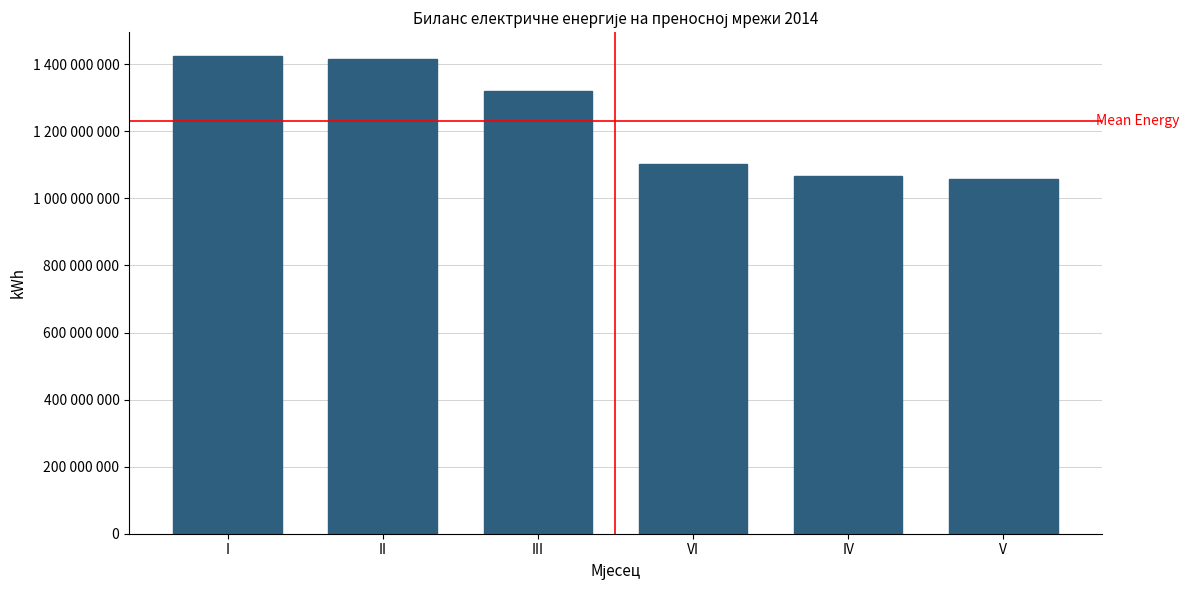

Are the bars horizontal?

No